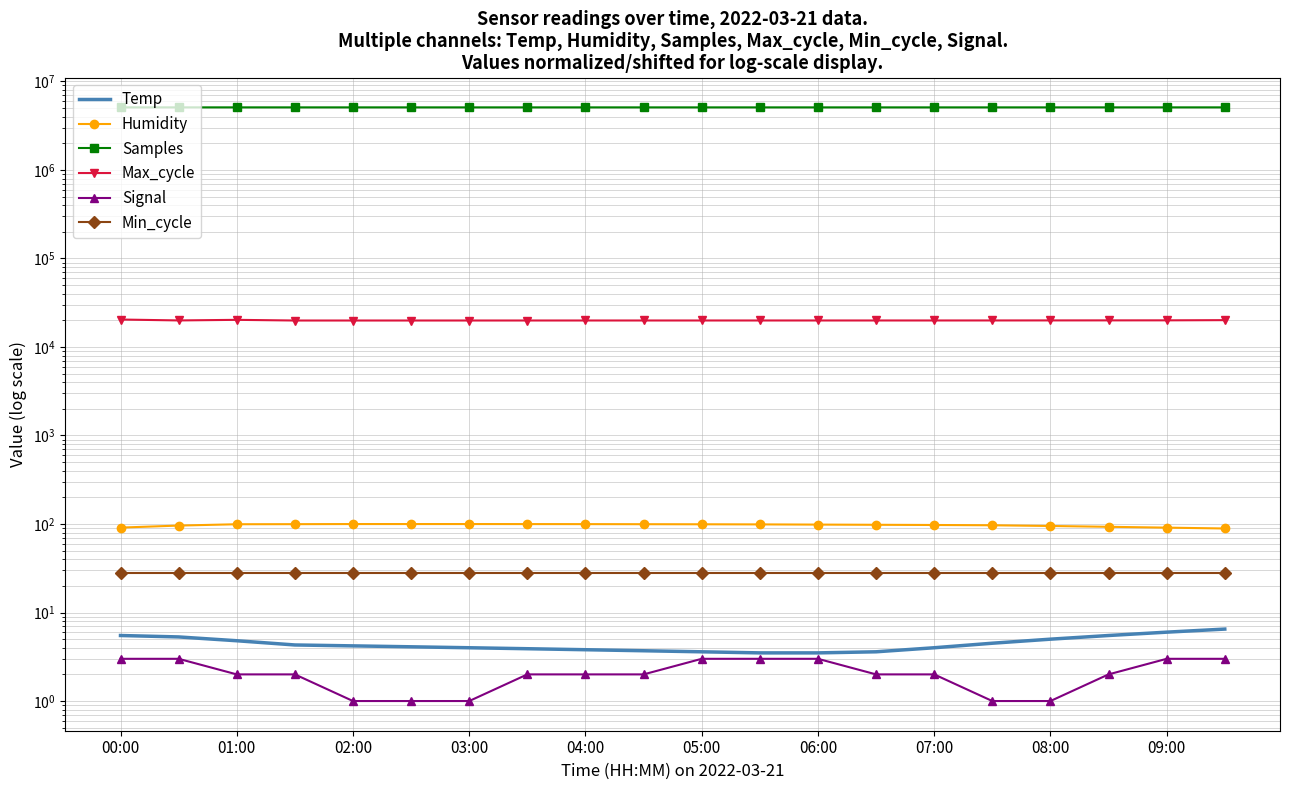

What is the difference between the maximum and minimum values in the Samples series?

2500.0